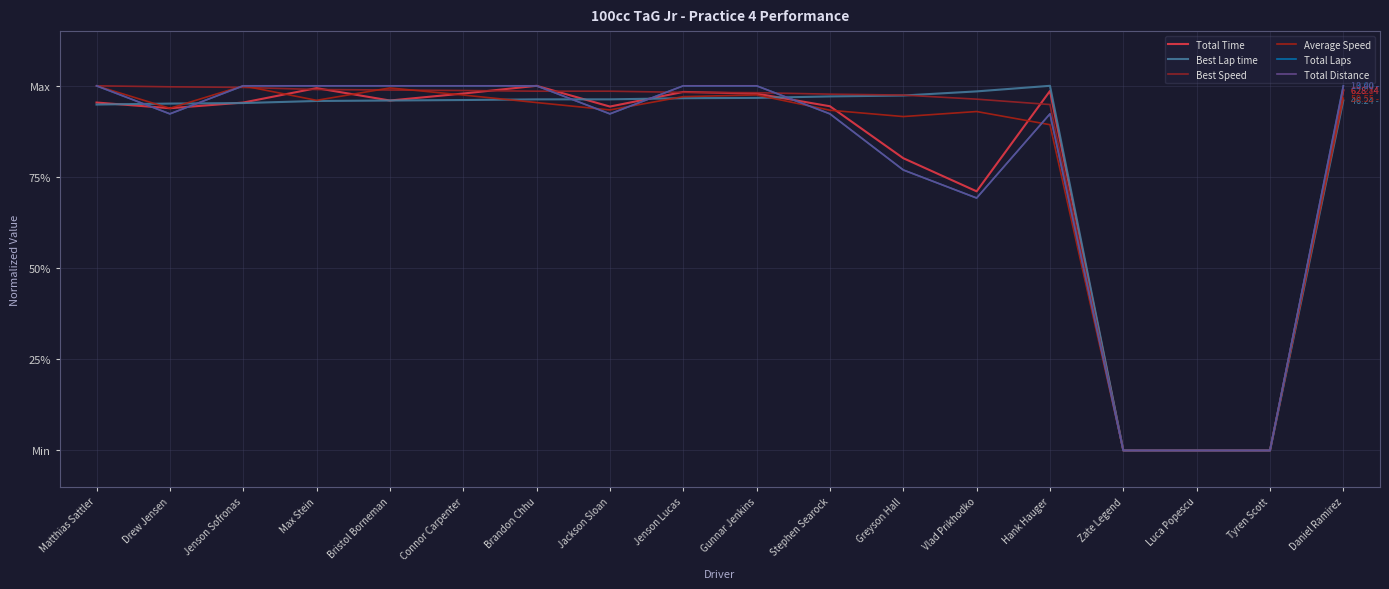

True or false: Best Lap time and Total Distance cross at least once.

True